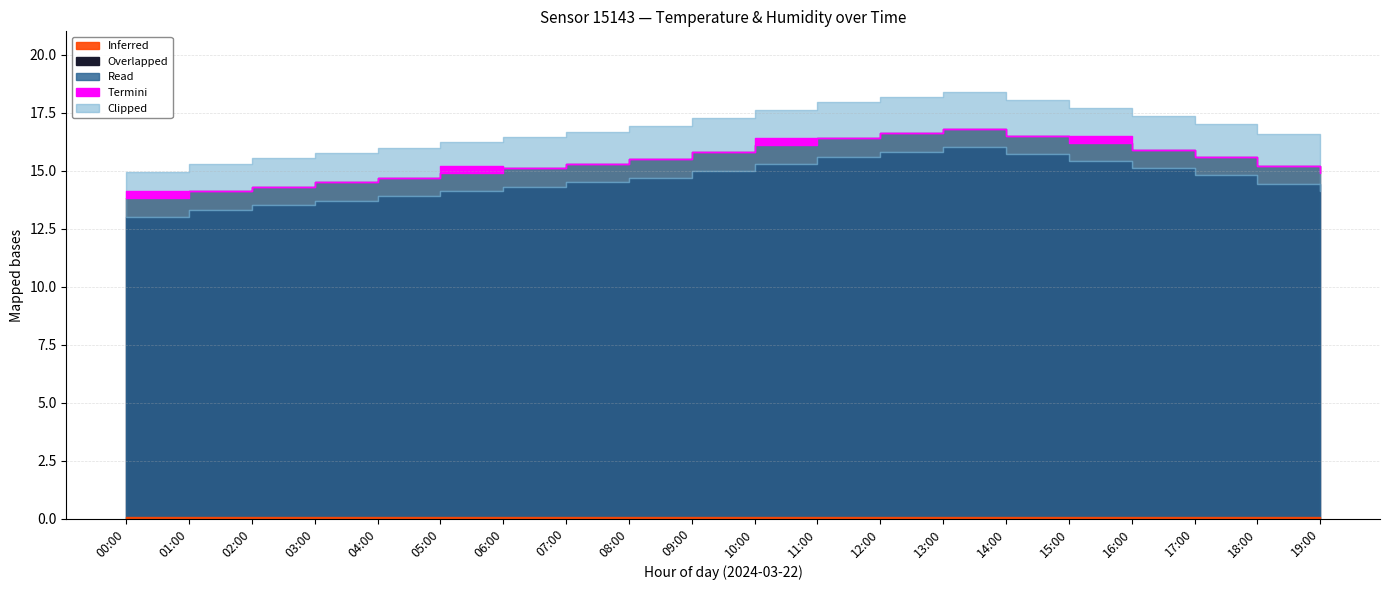

Does the chart have visible grid lines?

Yes